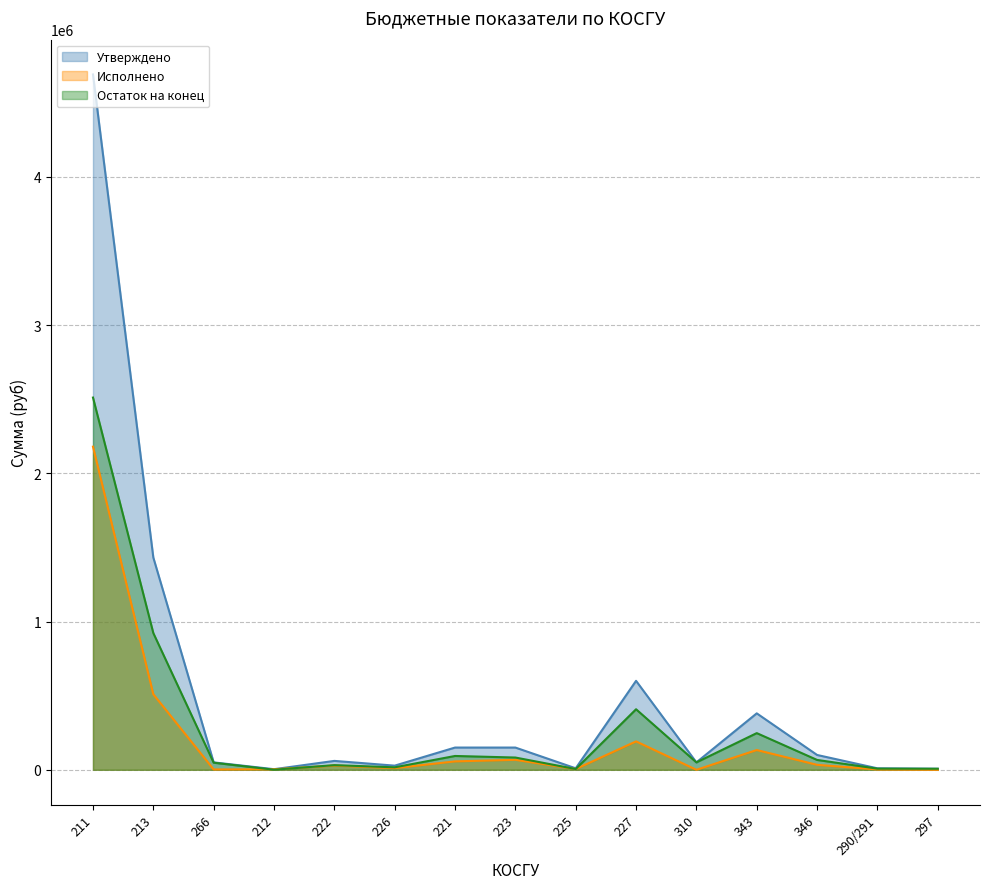

List the series in order of their overall mean, highest first.

Утверждено, Остаток на конец, Исполнено